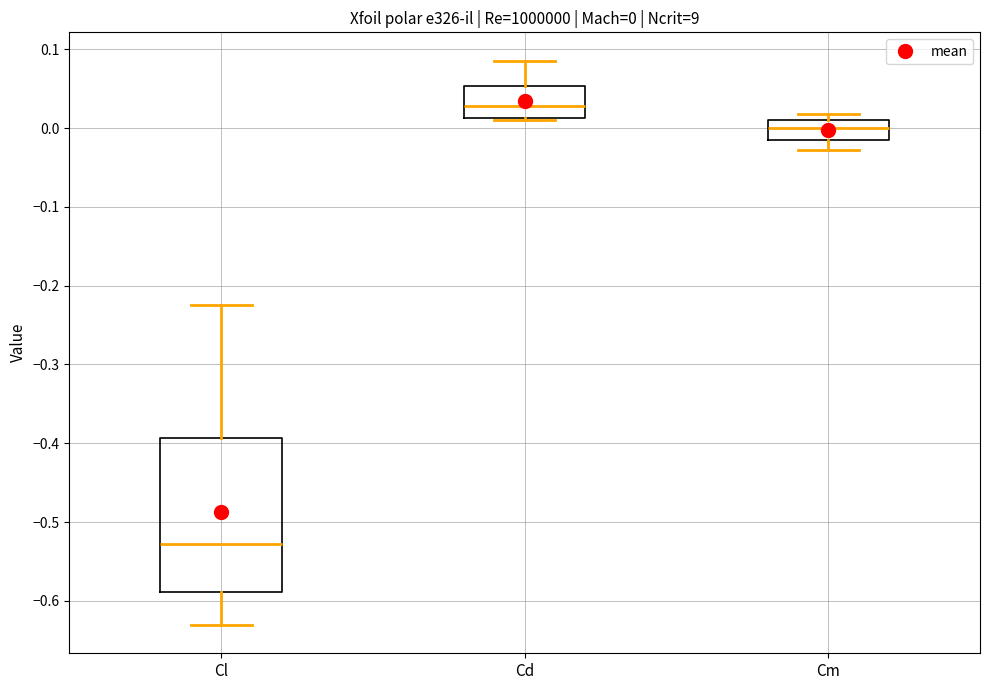

Comparing the boxes themselves (not the whiskers), which one is the tallest?

Cl